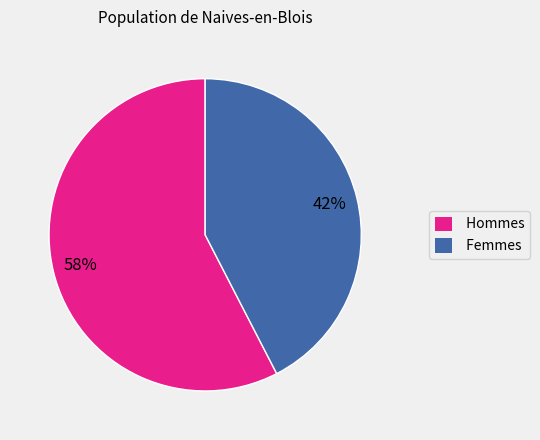

To the nearest percent, what portion does Hommes represent?

58%